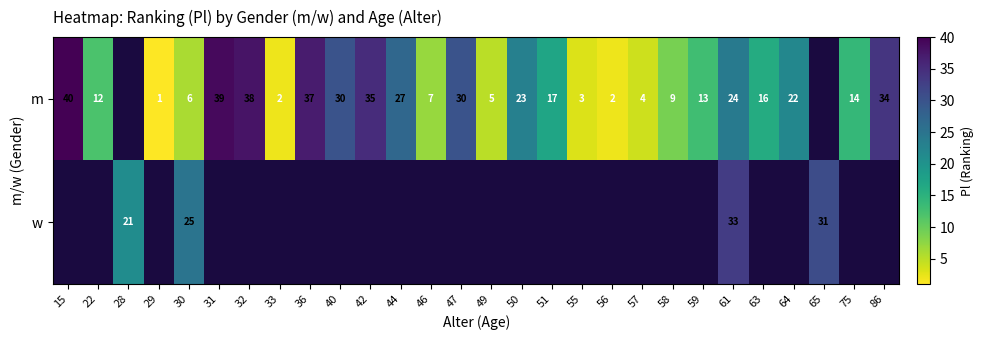

The value of m at 57 is 6.5. True or false?

False